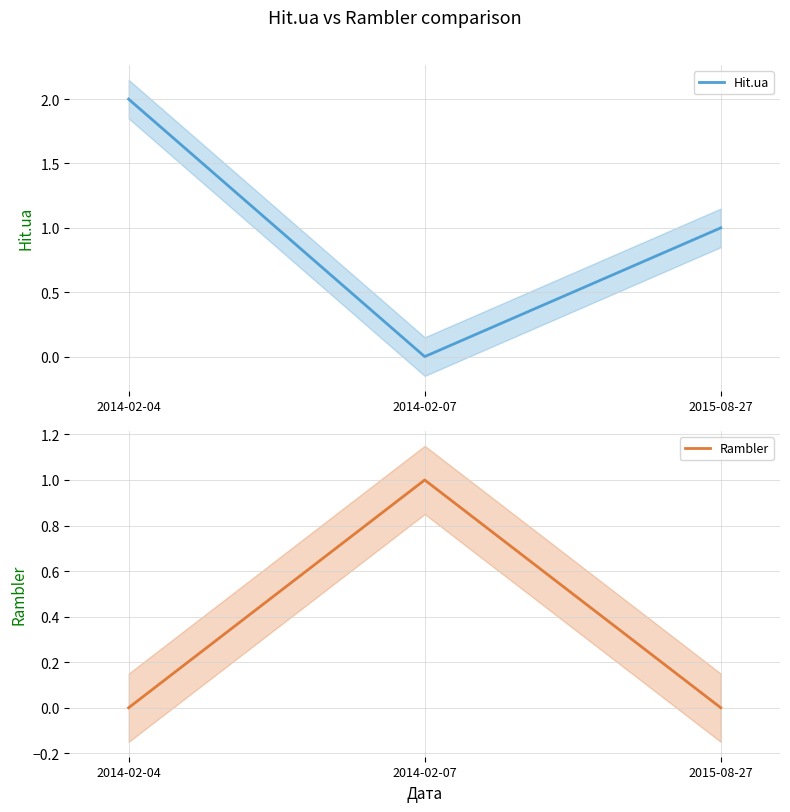

List the series in order of their peak value, highest first.

Hit.ua, Rambler